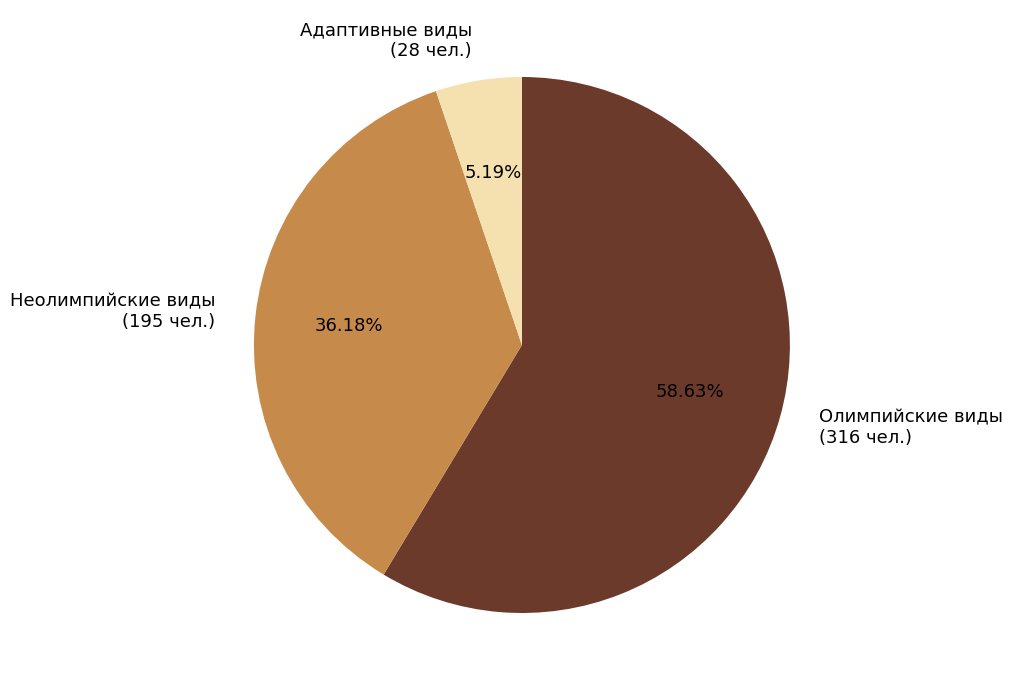

To the nearest percent, what is the difference between the largest and smallest slice percentages?

53%